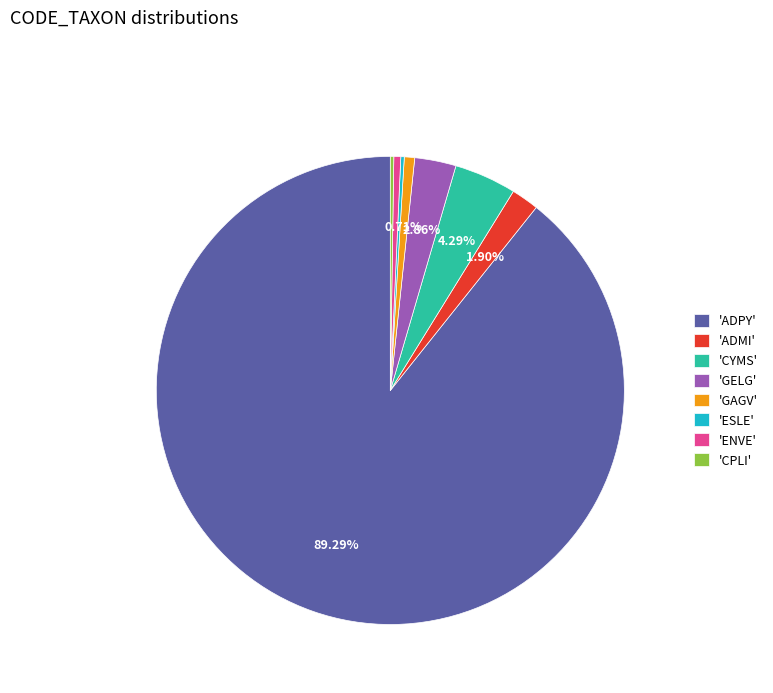

Combined, do 'GAGV' and 'ADPY' account for over 50%?

Yes